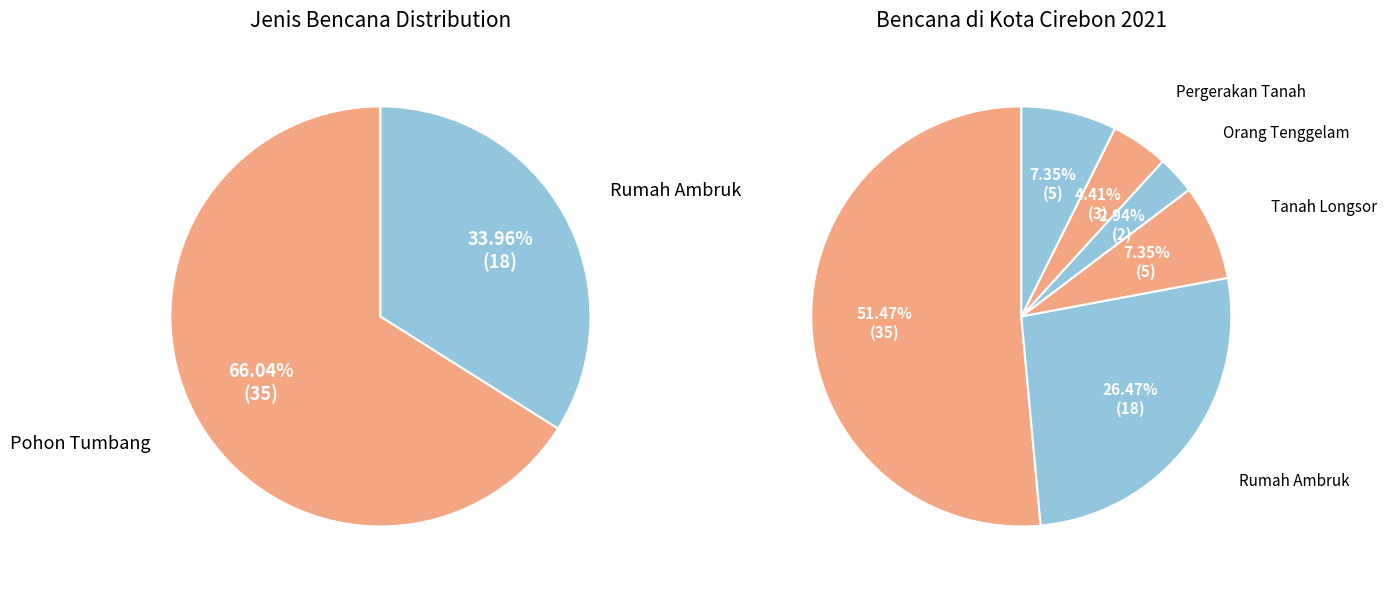

To the nearest percent, what percentage of the pie is Tanah Longsor?

7%